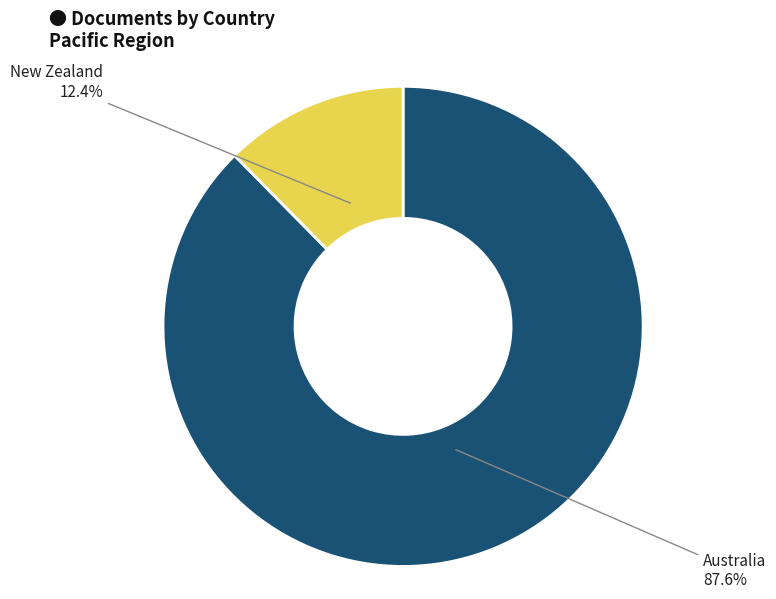

How many segments does this pie chart have?

2